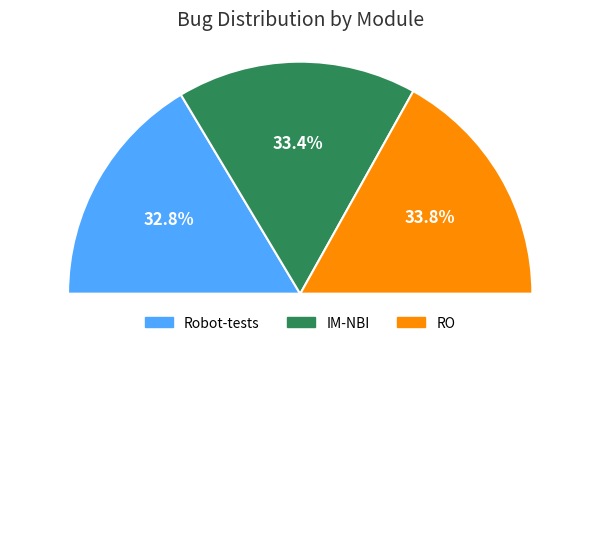

Count the number of slices in the pie.

3